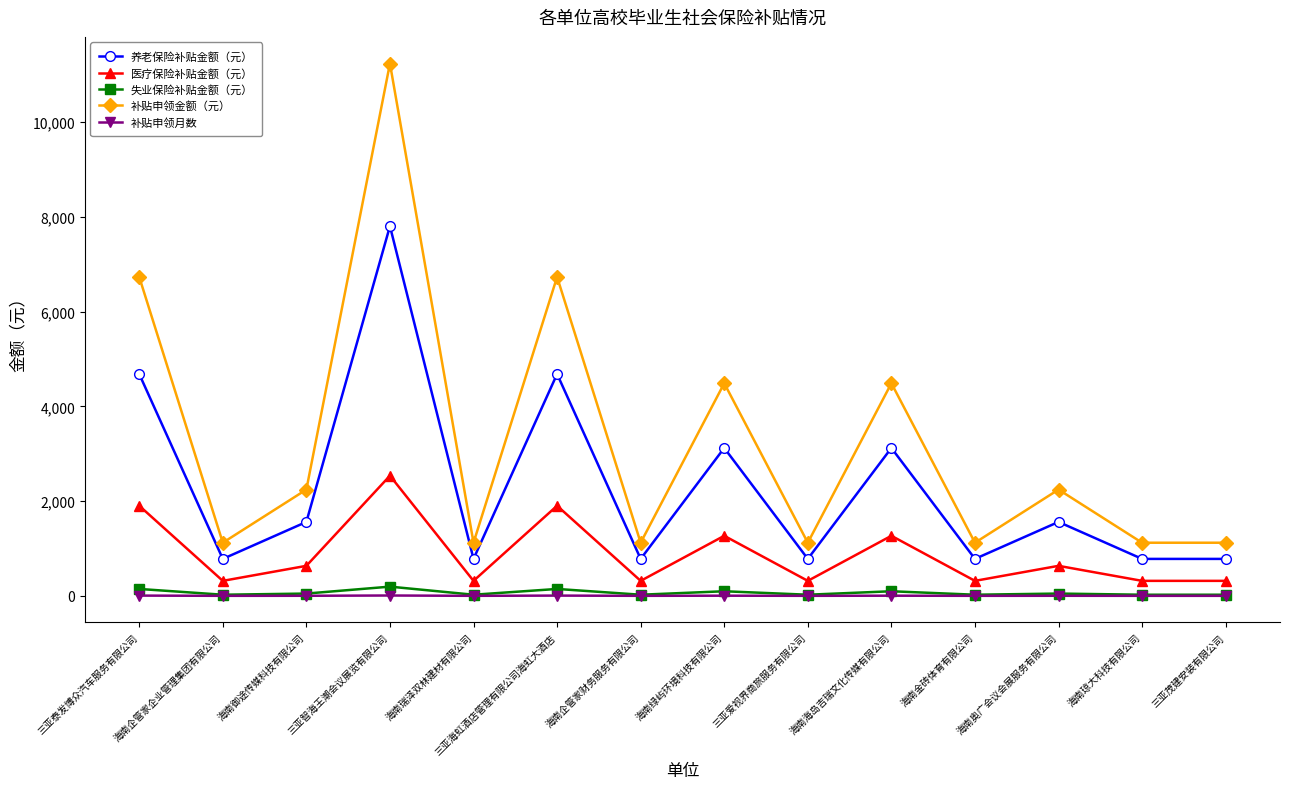

True or false: 失业保险补贴金额（元） has more than 1 points higher than both neighbors.

True